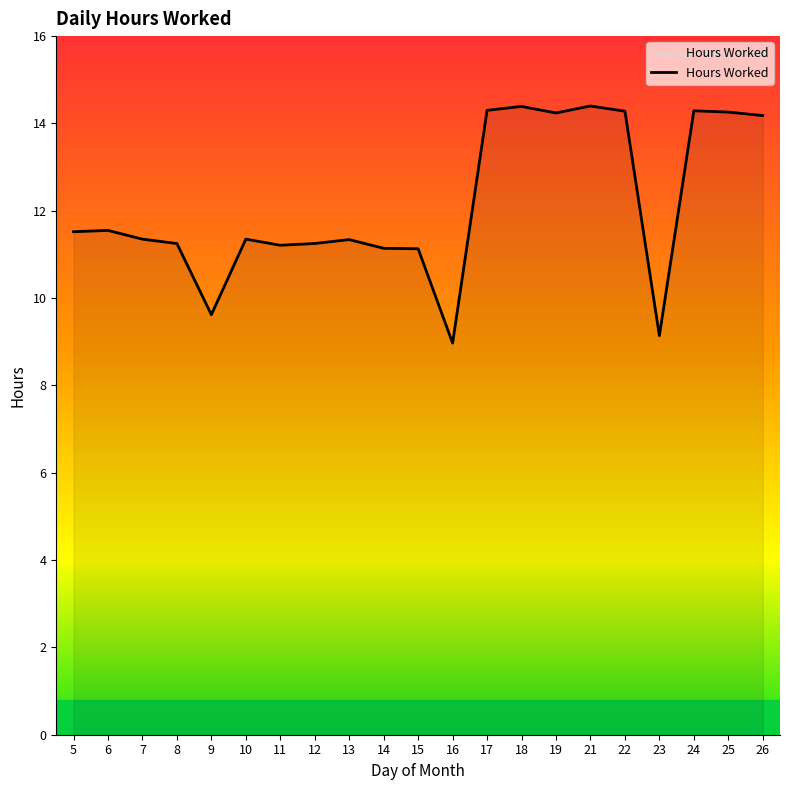

What is the smallest value displayed?

9.0